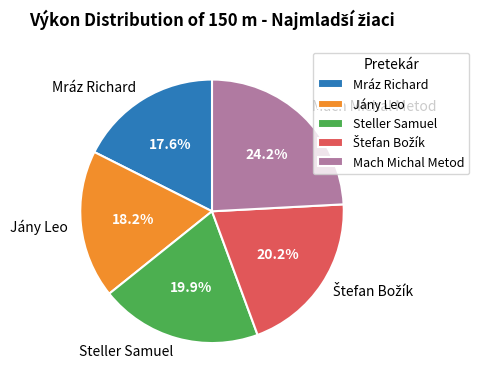

Is Jány Leo the majority of the pie?

No